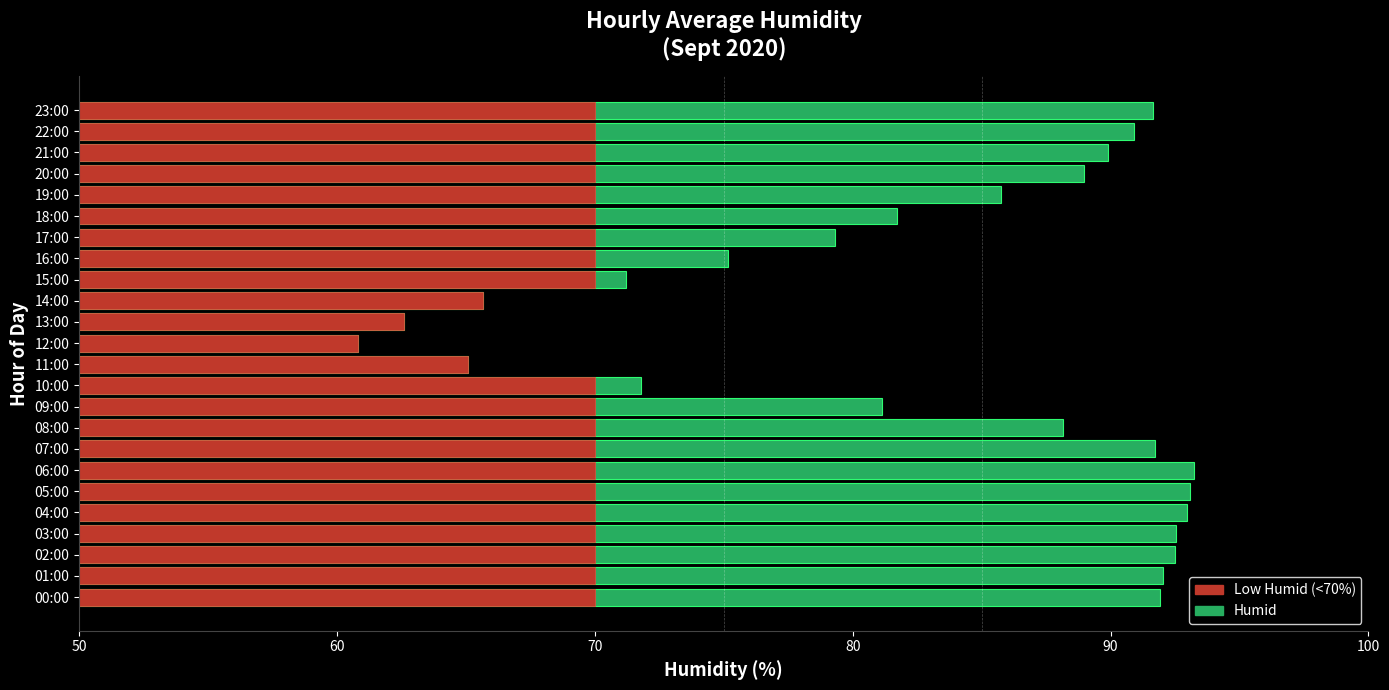

What are all the series names shown in the legend?

humid, humid_low